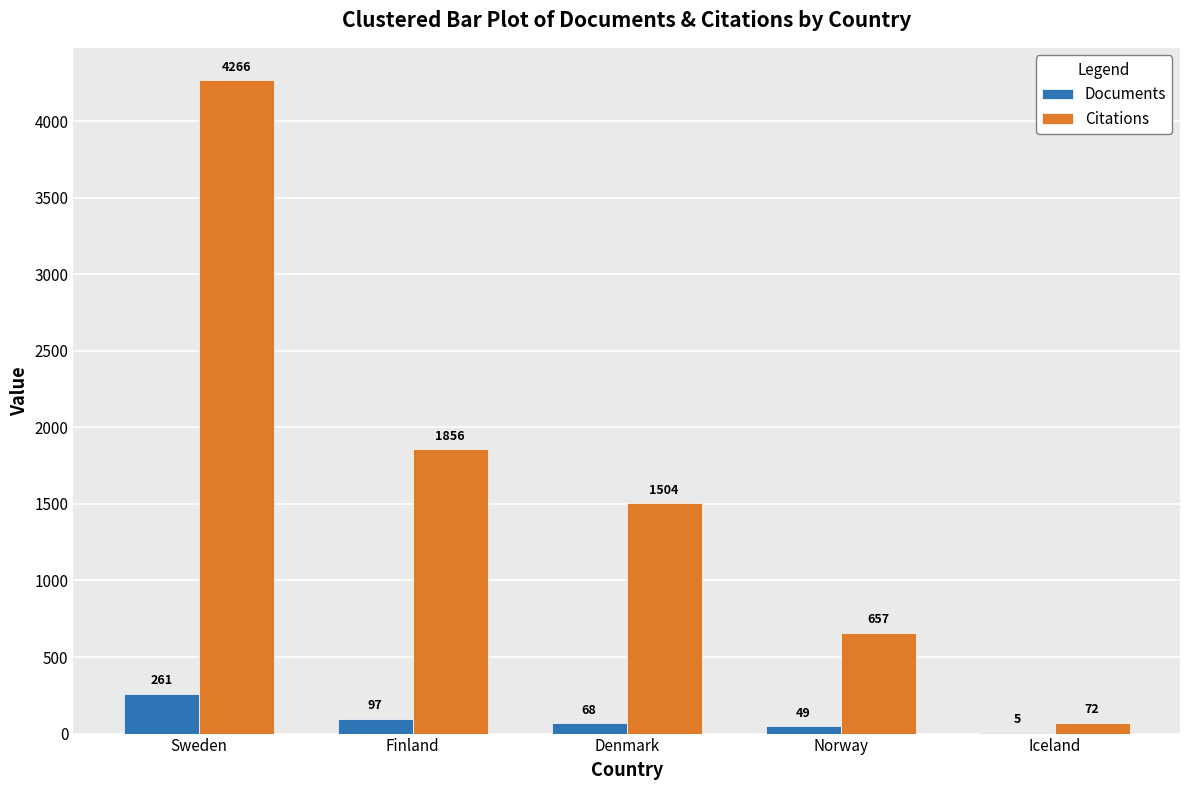

Which series changed the most between Sweden and Denmark?

Citations